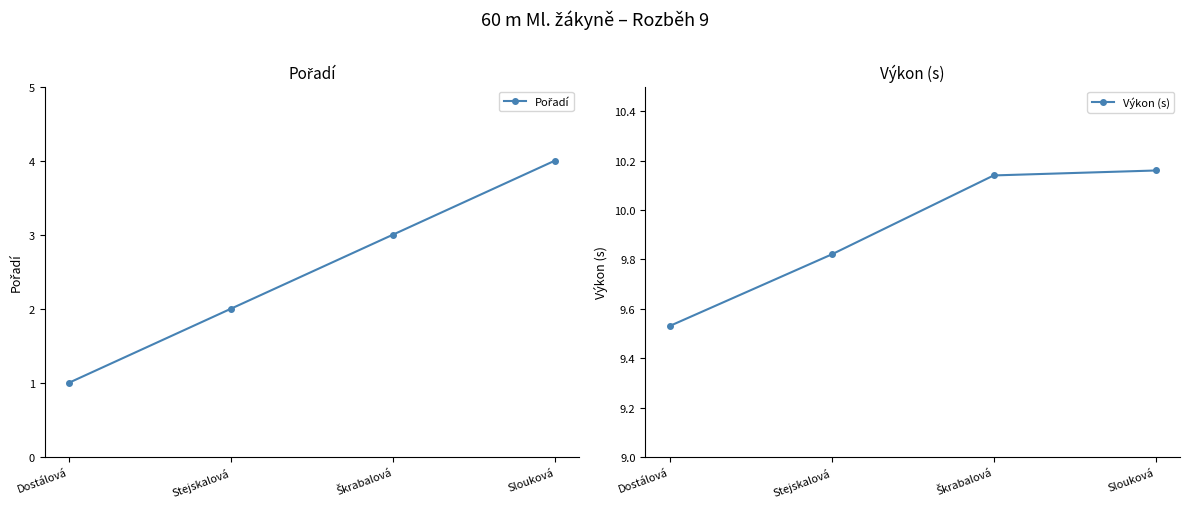

Does the chart have visible grid lines?

No